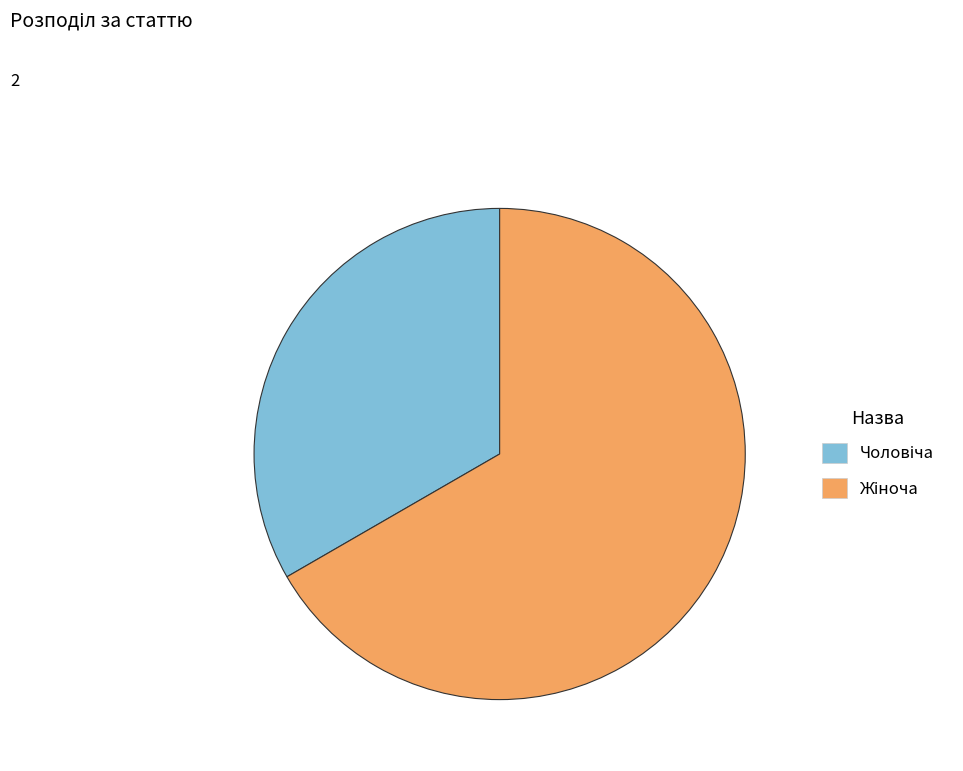

Is there any slice that represents more than half of the pie?

Yes